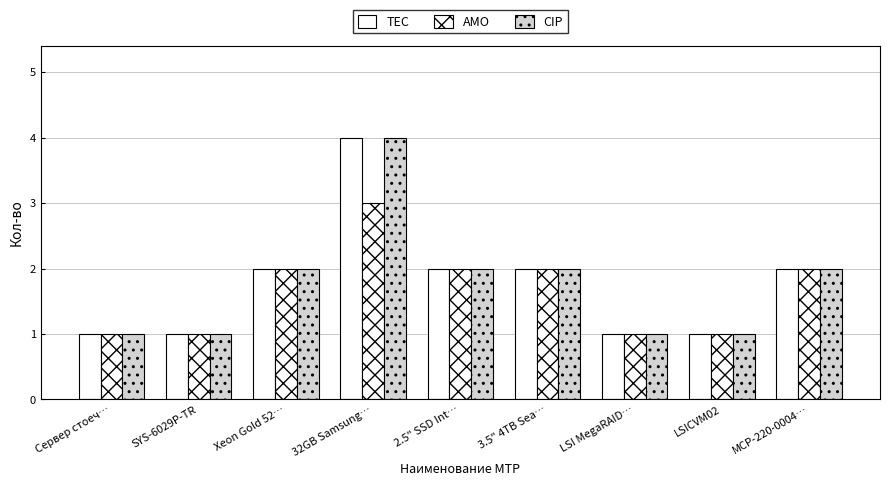

Which has a higher value, 32GB Samsung… or SYS-6029P-TR?

32GB Samsung…